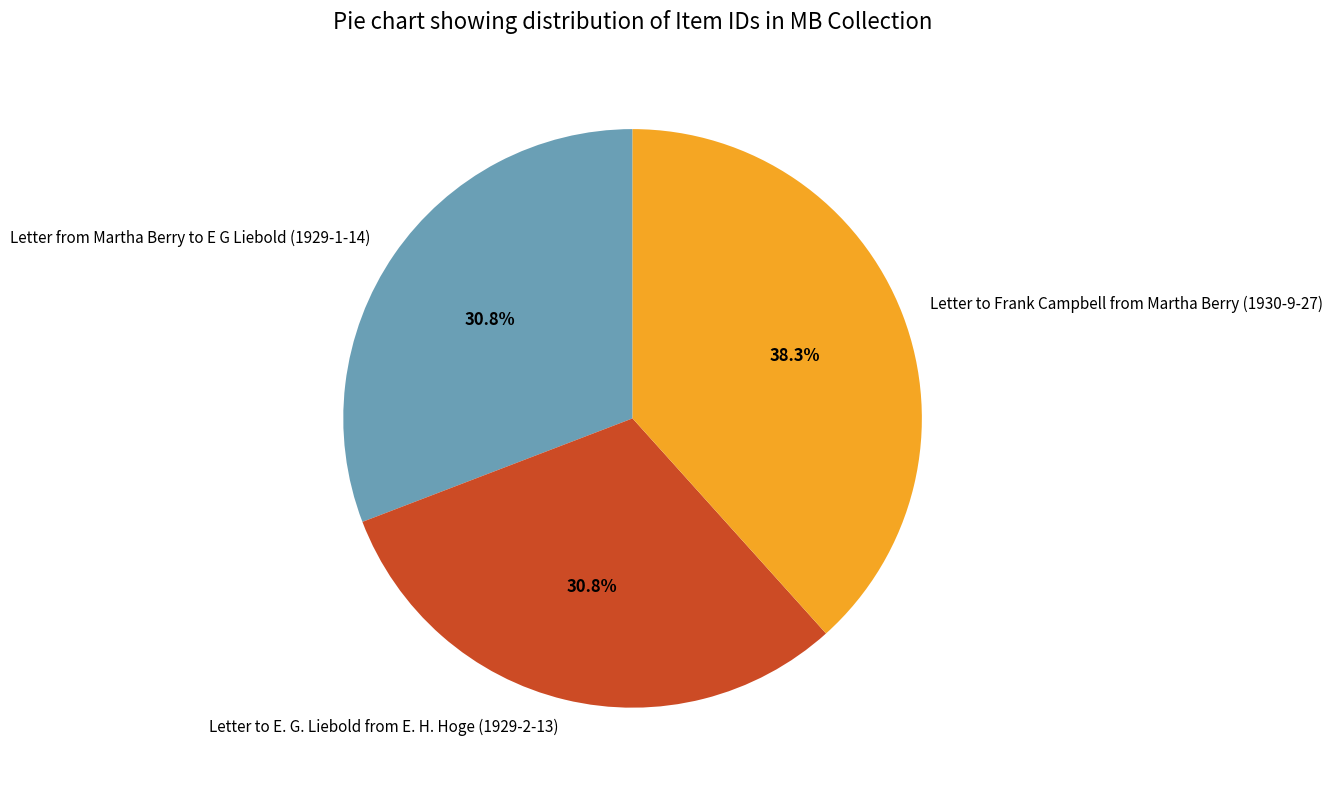

To the nearest percent, what is the difference between the largest and smallest slice percentages?

8%